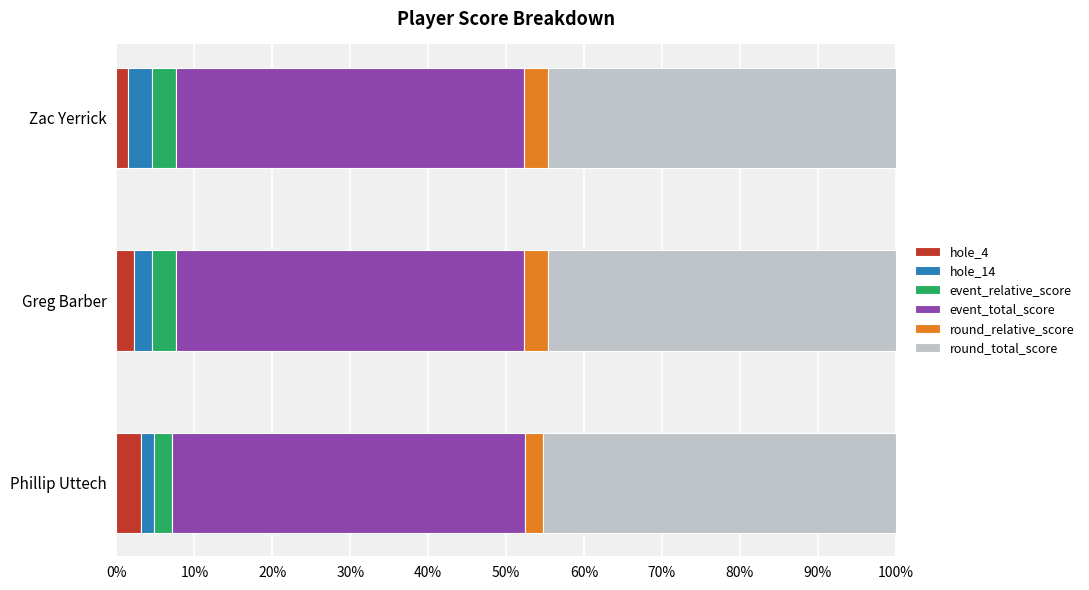

What is the maximum value for hole_4?

3.2